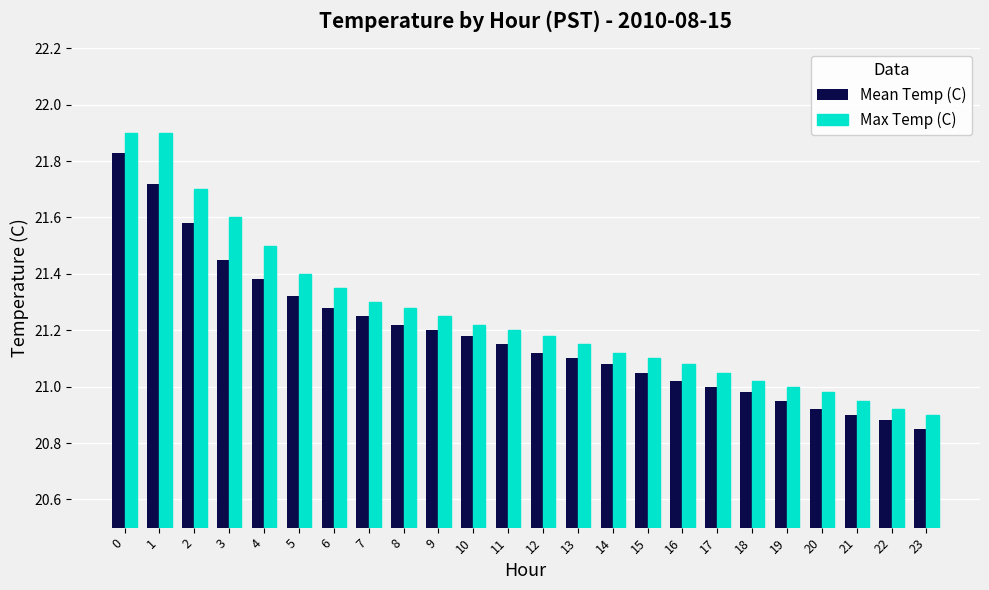

List the series in order of their peak value, lowest first.

Mean Temp (C), Max Temp (C)